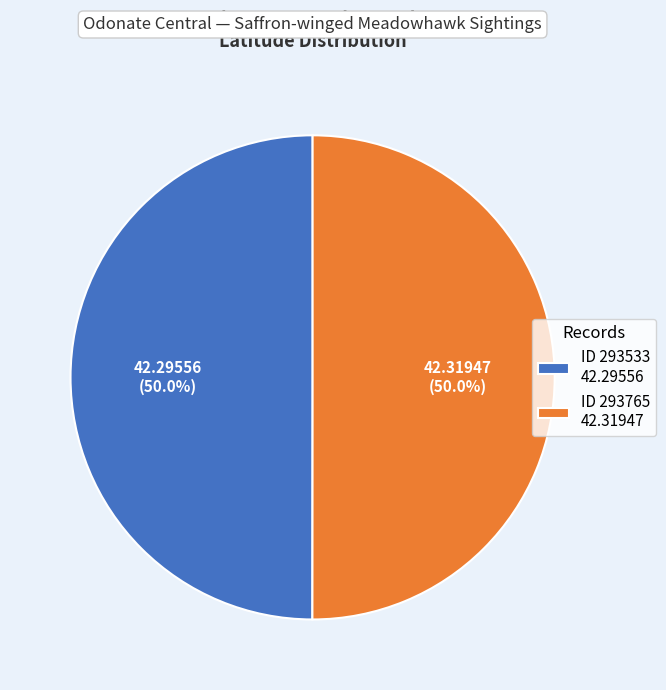

Approximately how many times larger is the value at ID 293533 42.29556 compared to ID 293765 42.31947?

1.0